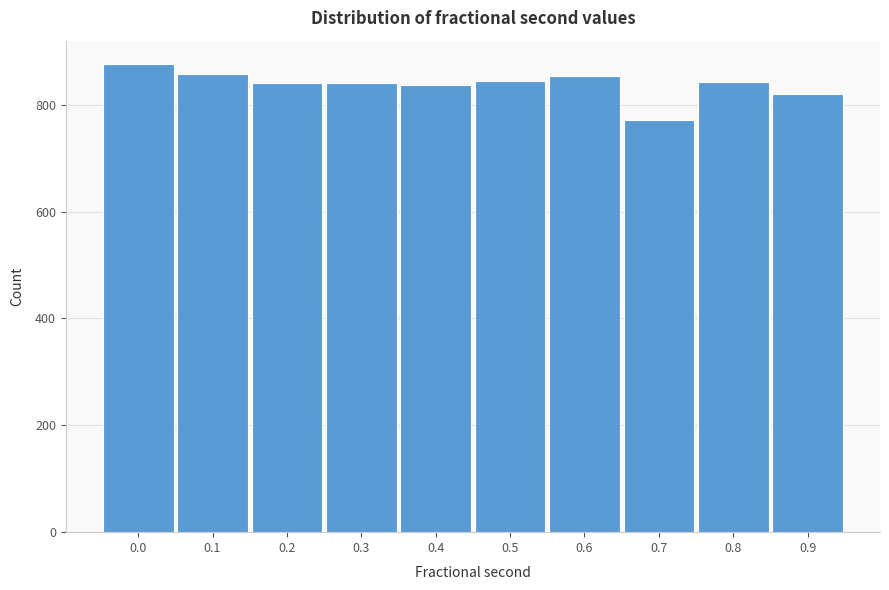

What is the difference between the maximum and minimum values?

104